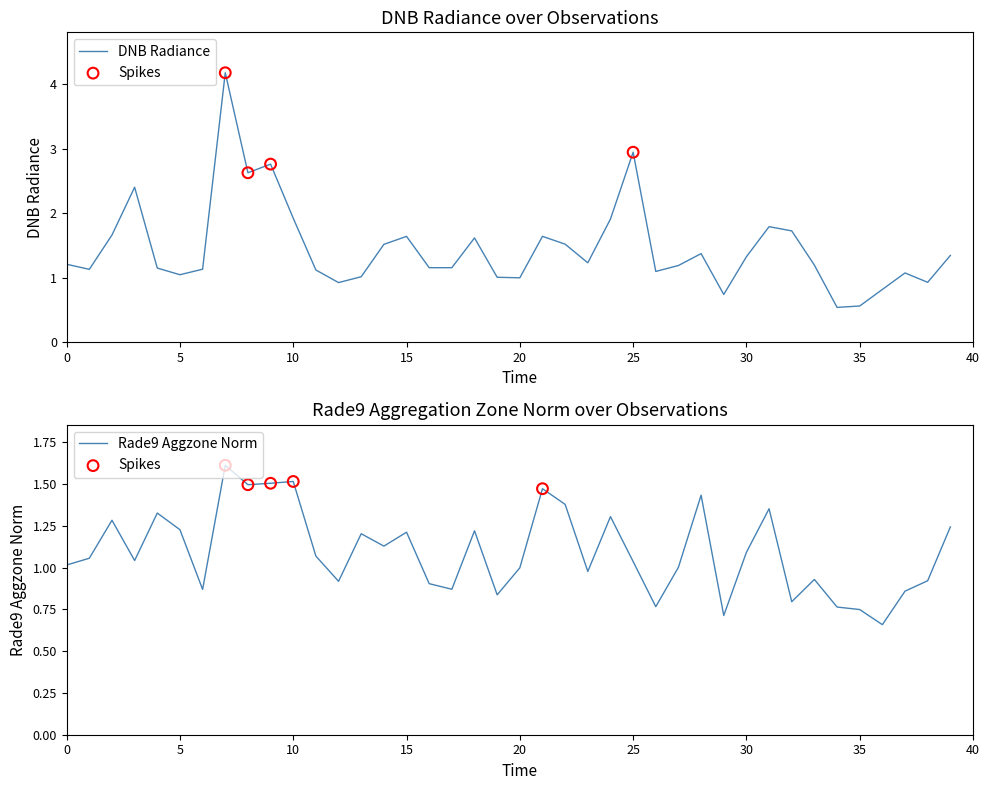

What is the total value across all series at 26?

1.9